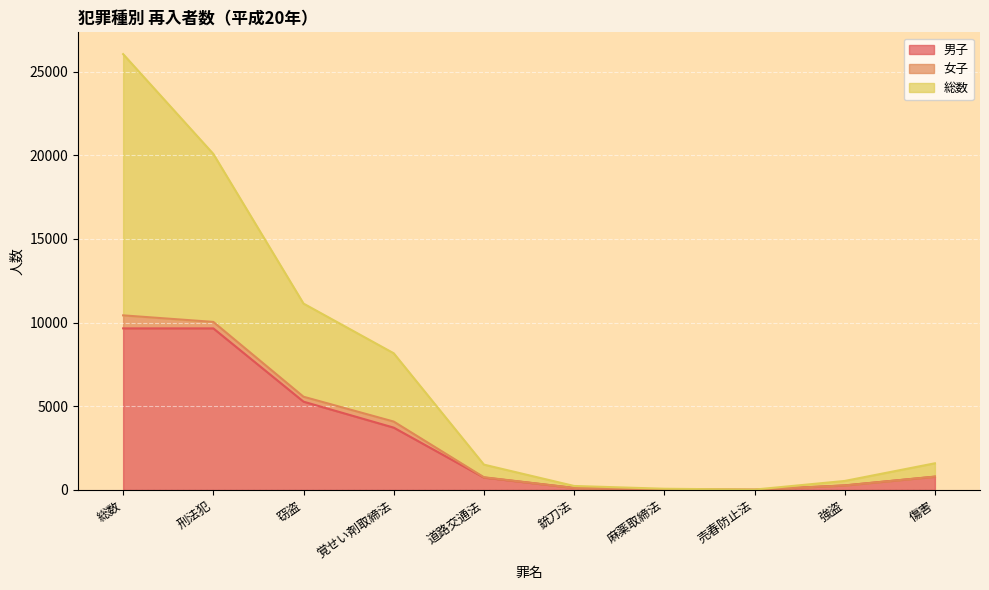

True or false: 男子 has more than 0 interior local peaks.

False